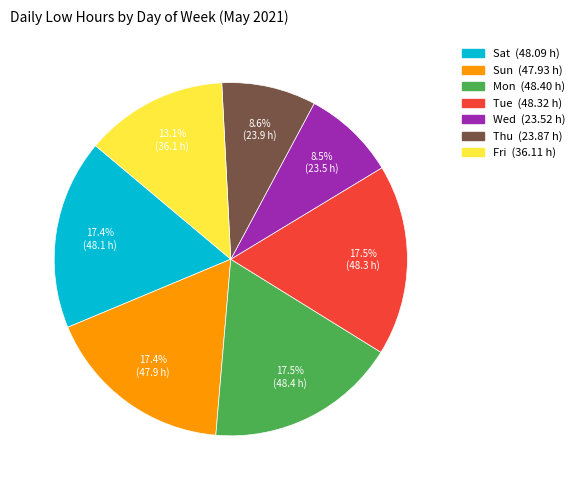

What is the ratio of the value at Mon to the value at Wed?

2.1